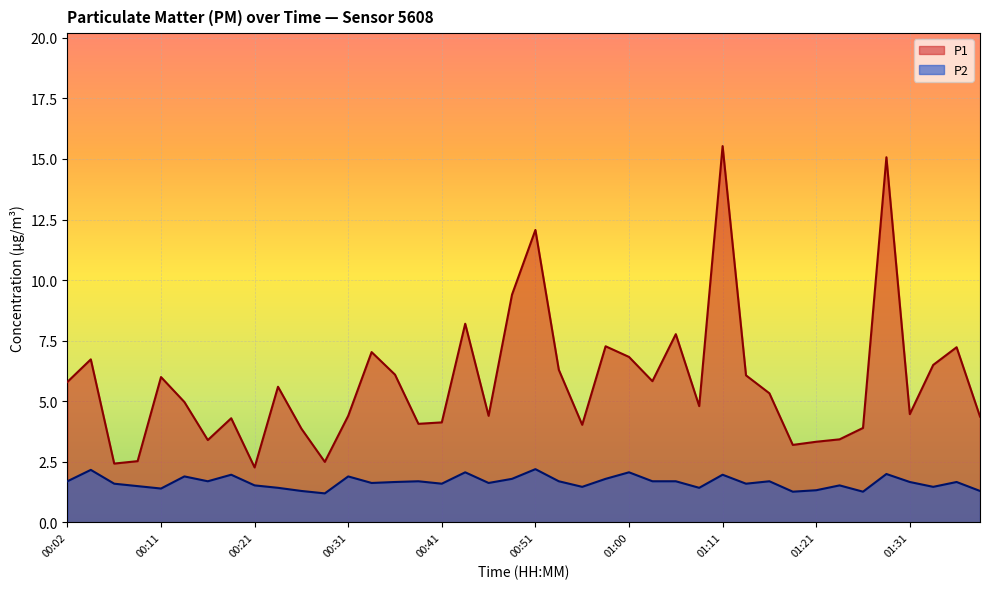

True or false: P1 and P2 intersect in this chart.

False